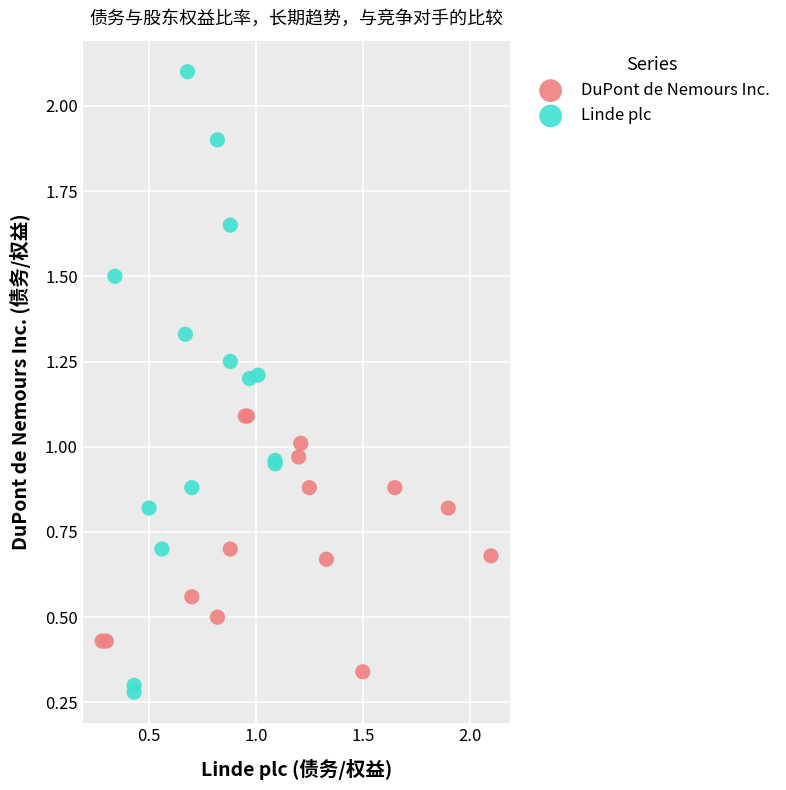

Which series contains the lowest Y value?

Linde plc